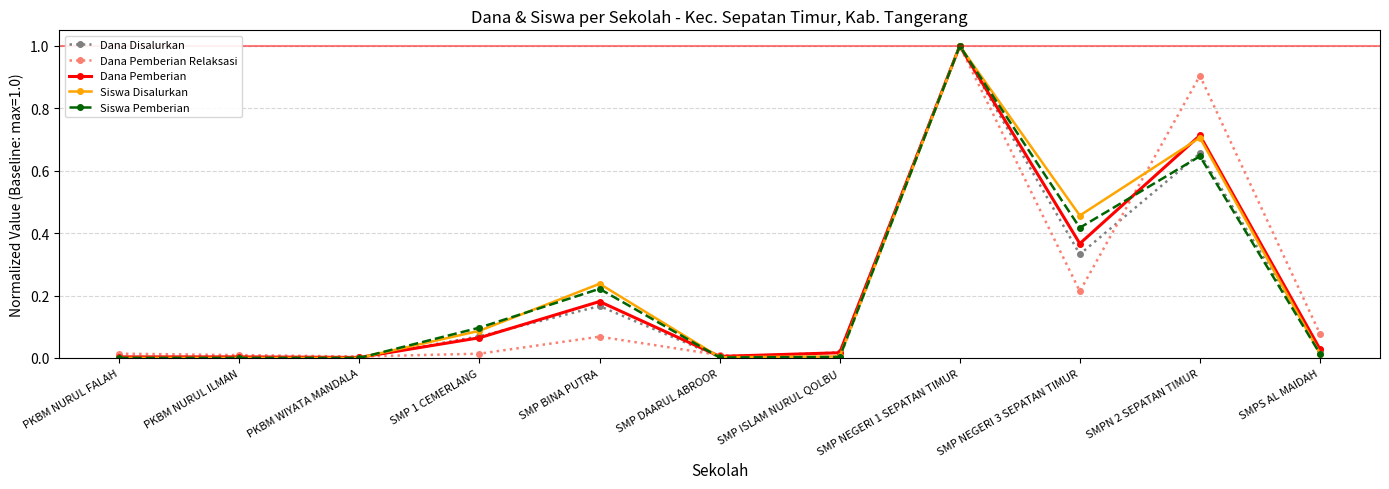

At which category is the sum across all series the highest?

SMP NEGERI 1 SEPATAN TIMUR